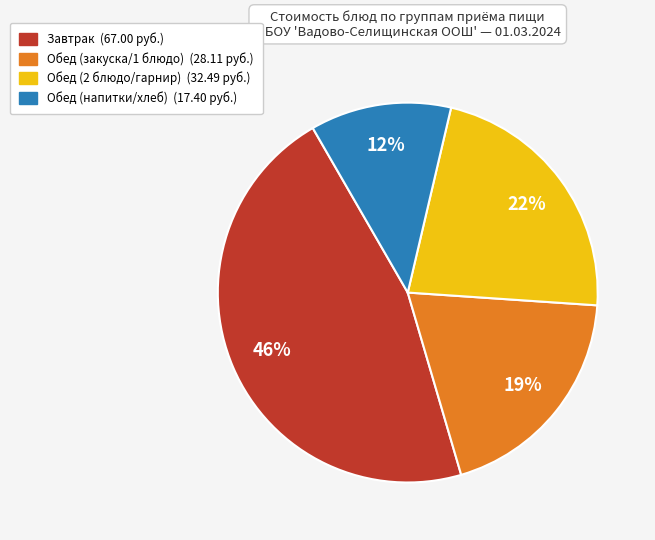

To the nearest percent, what is the difference between the largest and smallest slice percentages?

34%